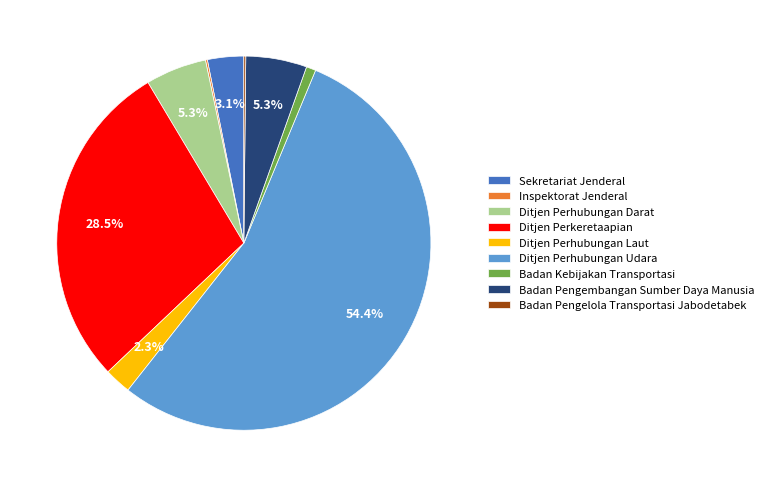

Is there any slice that represents more than half of the pie?

Yes